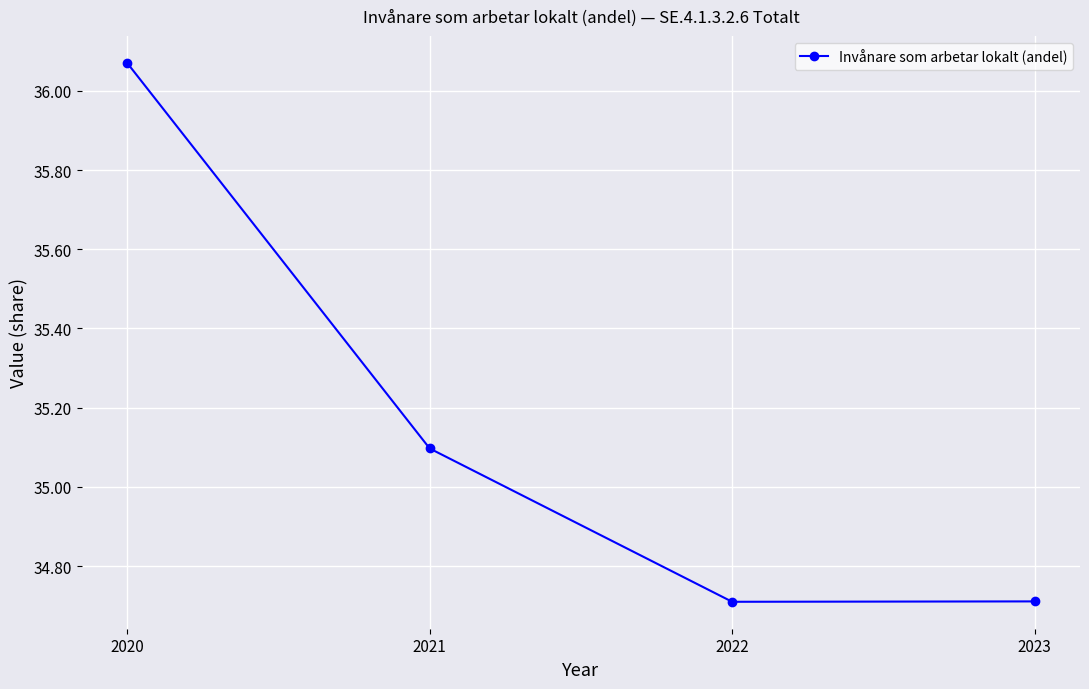

True or false: the data shows 63.1 at 2020.

False